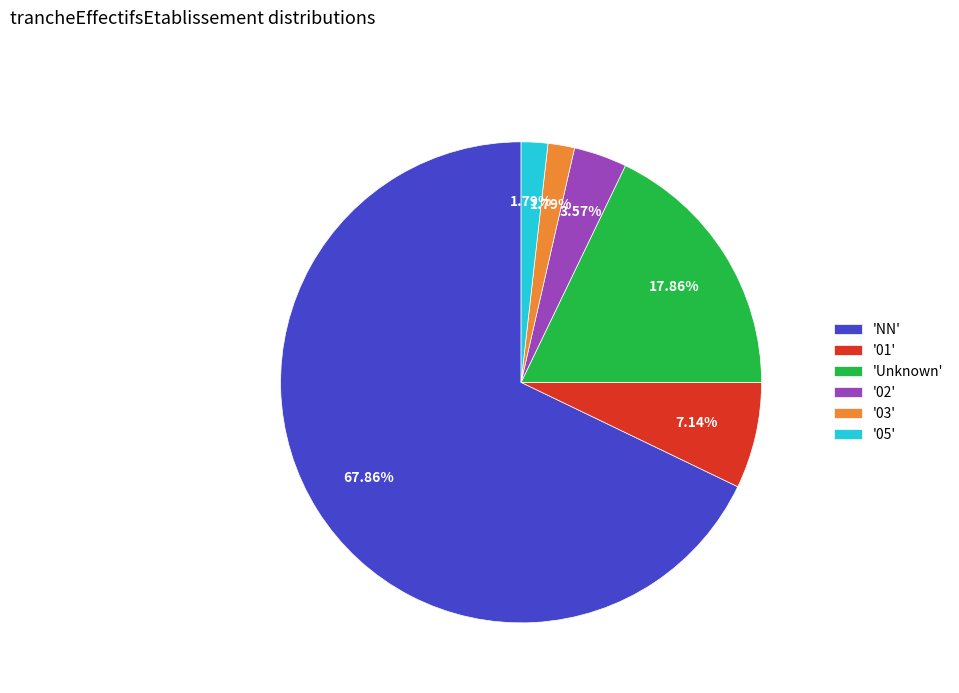

What is the largest slice in the pie chart?

'NN'